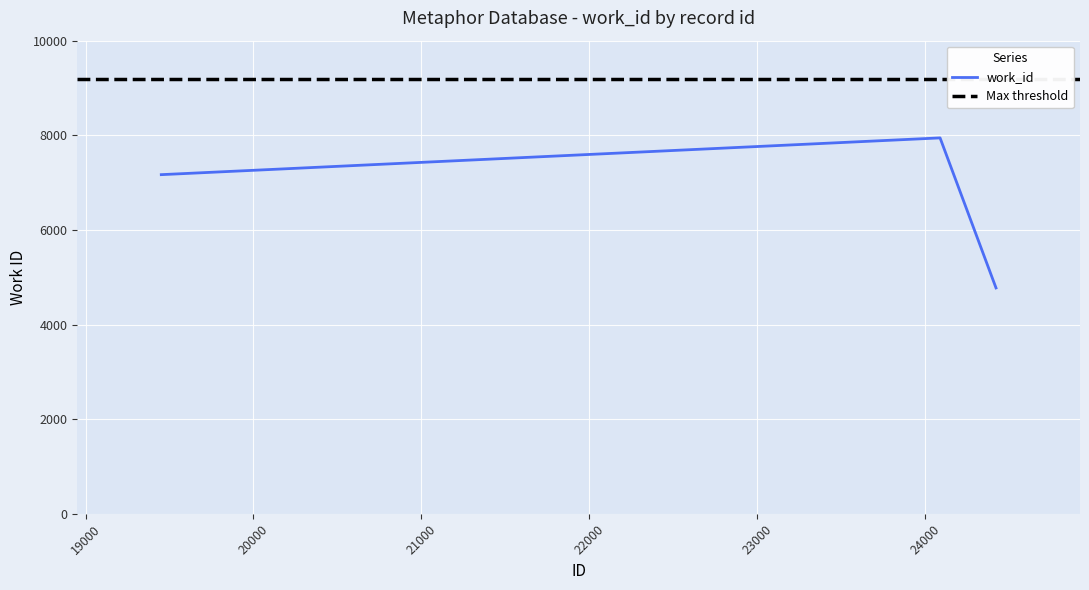

Is this an area chart (filled region under the line)?

No